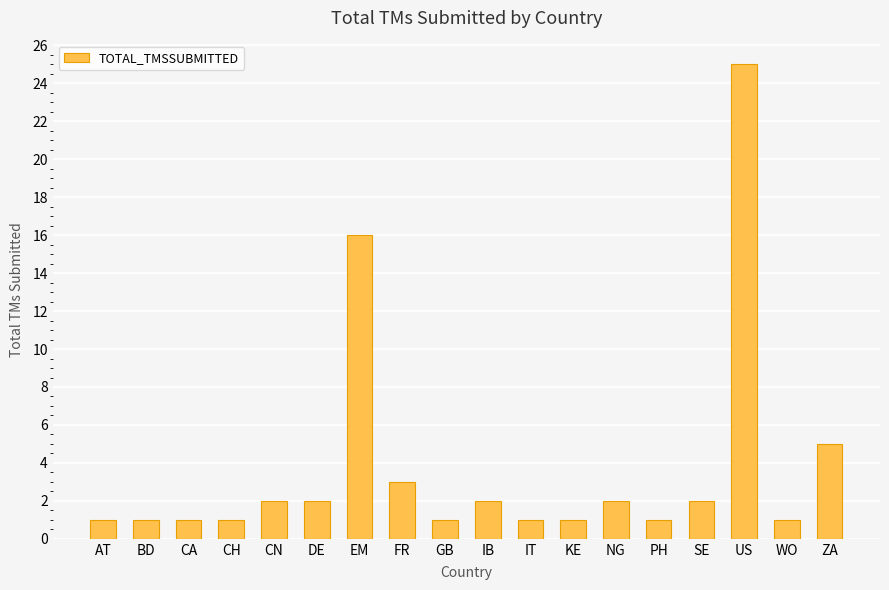

Reading left to right, extract all data points from this chart.

AT=1	BD=1	CA=1	CH=1	CN=2	DE=2	EM=16	FR=3	GB=1	IB=2	IT=1	KE=1	NG=2	PH=1	SE=2	US=25	WO=1	ZA=5